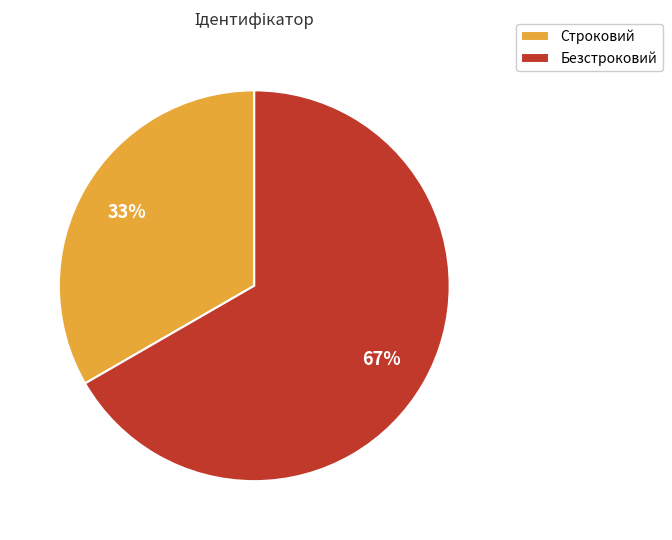

To the nearest percent, what is the average slice percentage?

50%